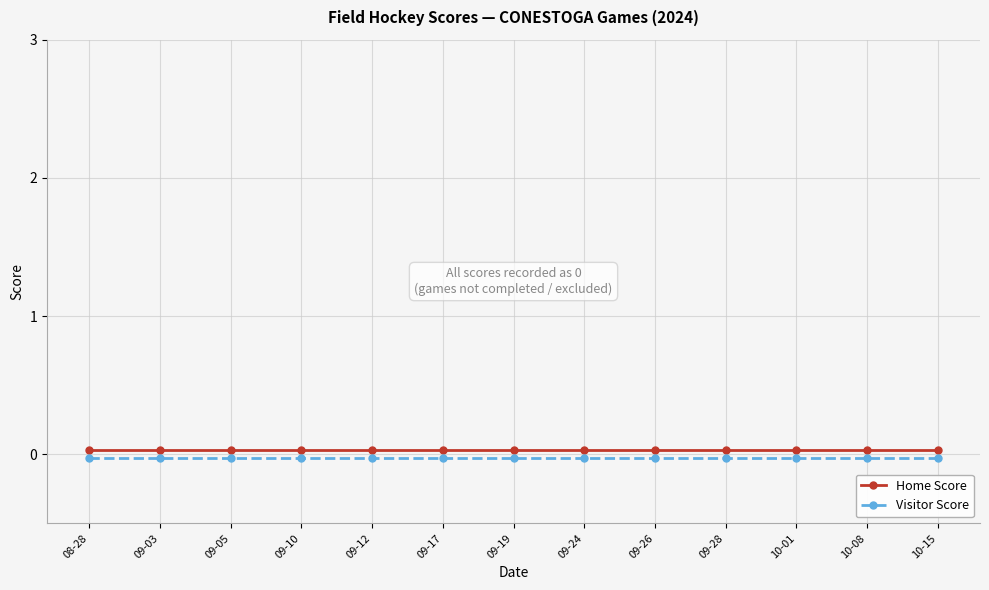

True or false: Visitor Score and Home Score cross at least once.

False